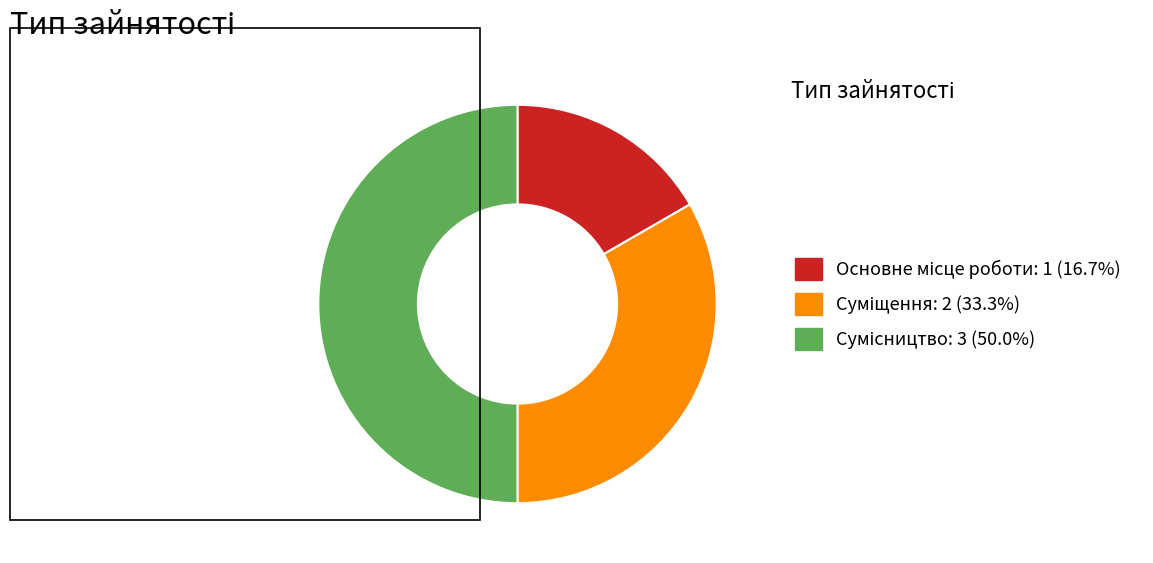

To the nearest percent, what portion does Основне місце роботи represent?

17%